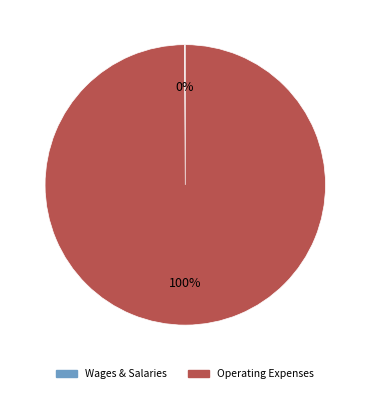

Does any single category account for the majority?

Yes